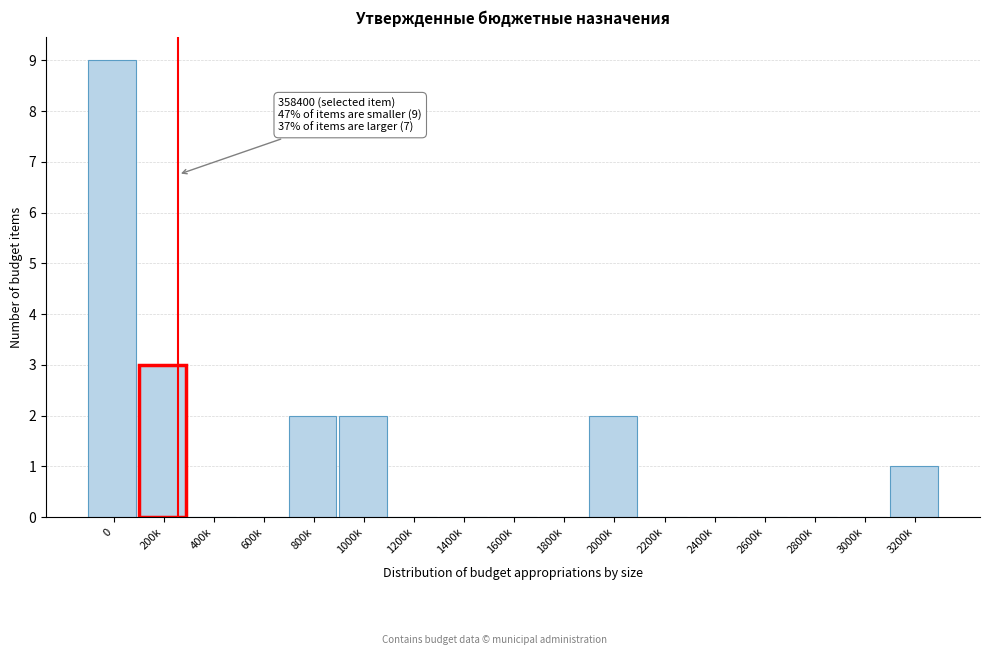

Reading right to left, list all the values displayed in this chart.

3200k=1	3000k=0	2800k=0	2600k=0	2400k=0	2200k=0	2000k=2	1800k=0	1600k=0	1400k=0	1200k=0	1000k=2	800k=2	600k=0	400k=0	200k=3	0=9